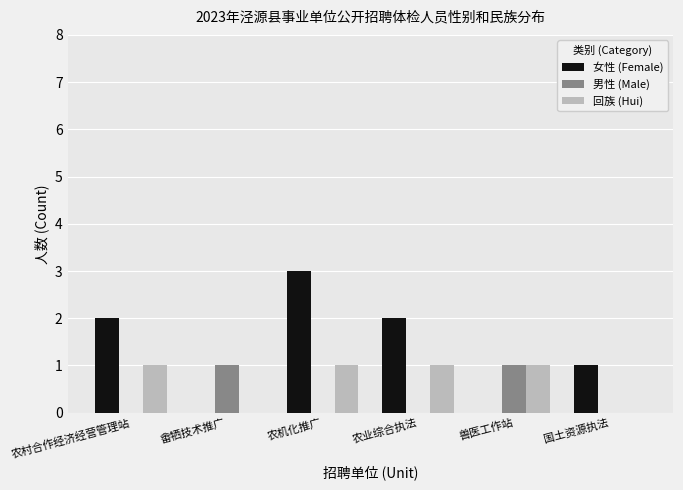

How many data points does each series have?

6